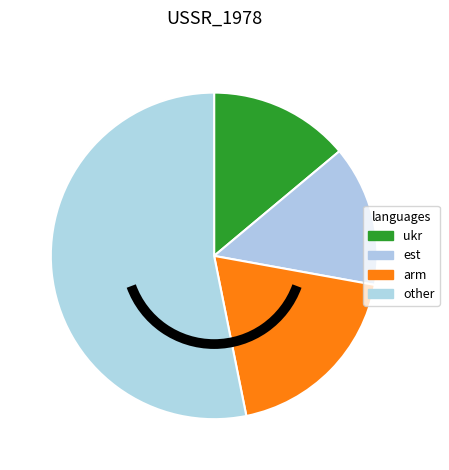

Which category has the biggest portion of the pie?

other